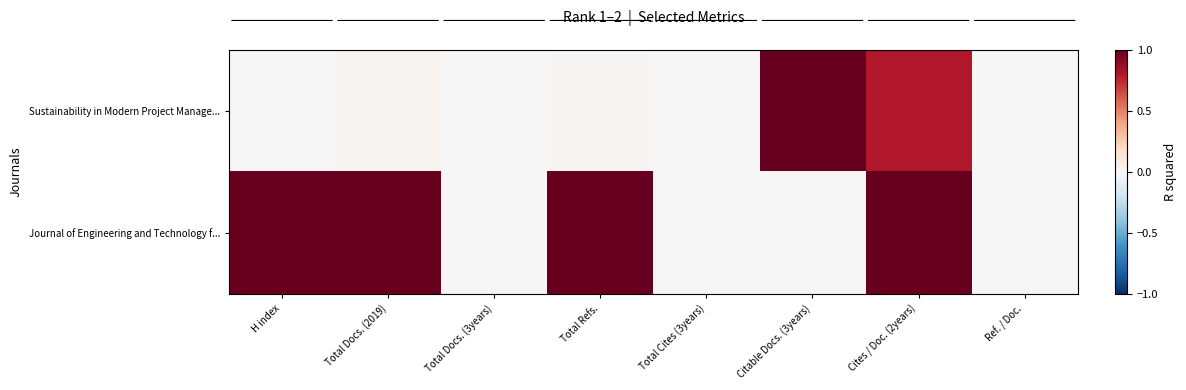

At which category is the sum across all series the highest?

Cites / Doc. (2years)